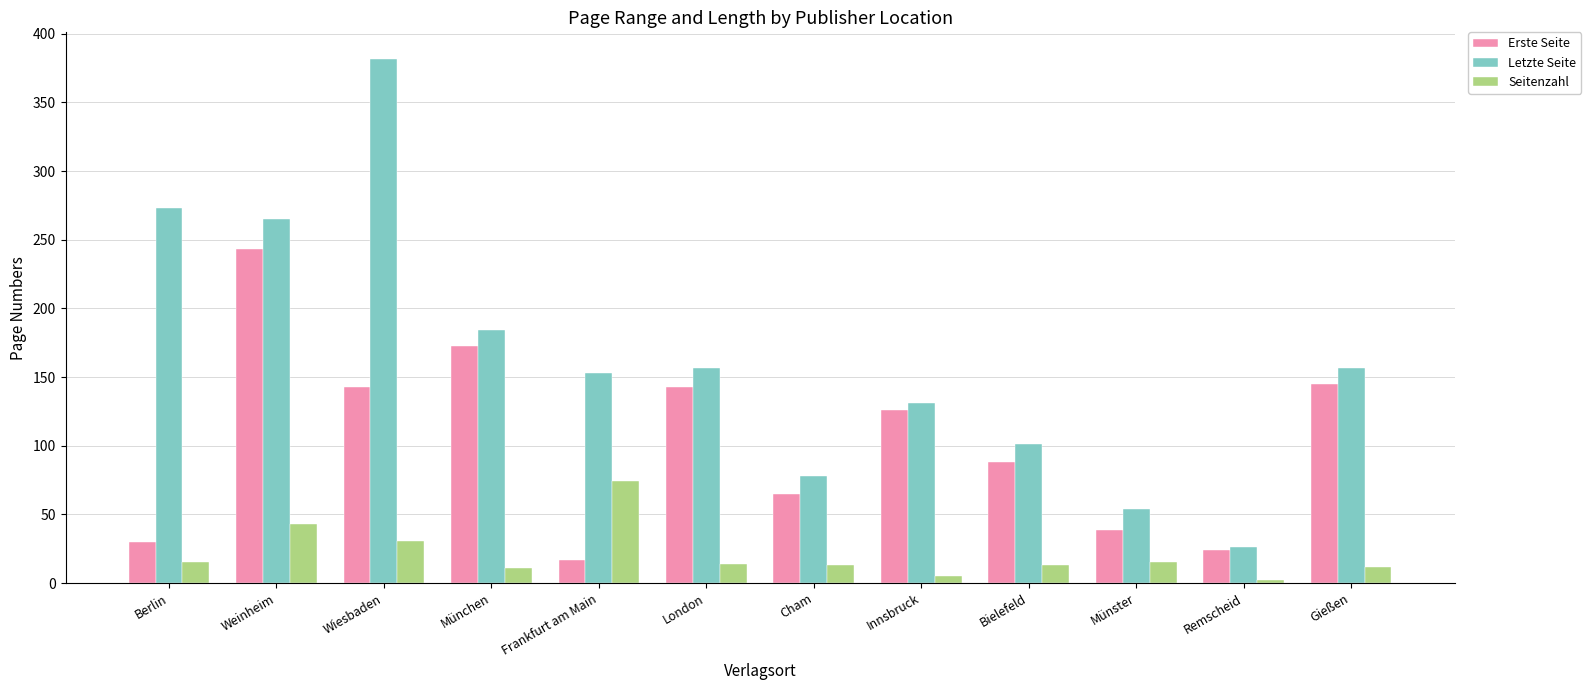

The Erste Seite series shows 24 at Remscheid. True or false?

True